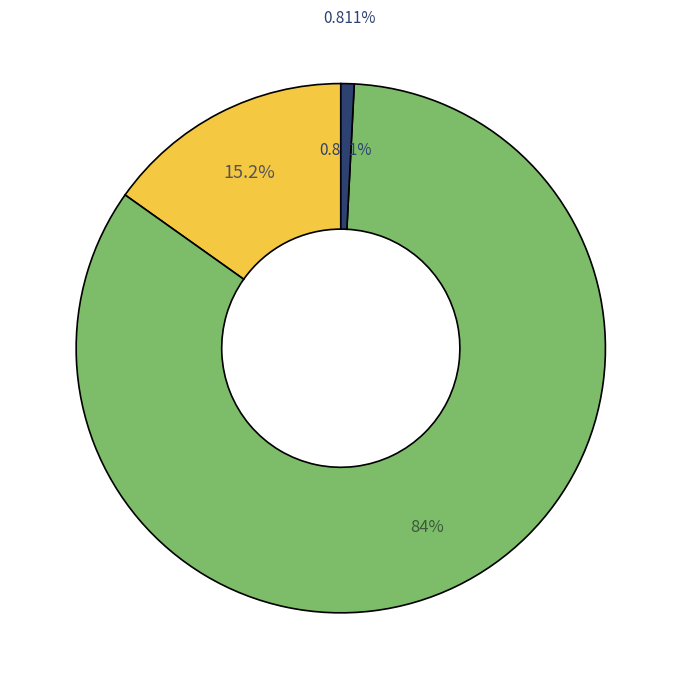

Does Black or African American alone represent more than half of the total?

Yes